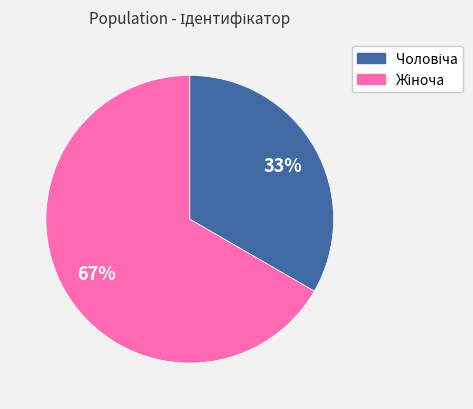

Does any single category account for the majority?

Yes